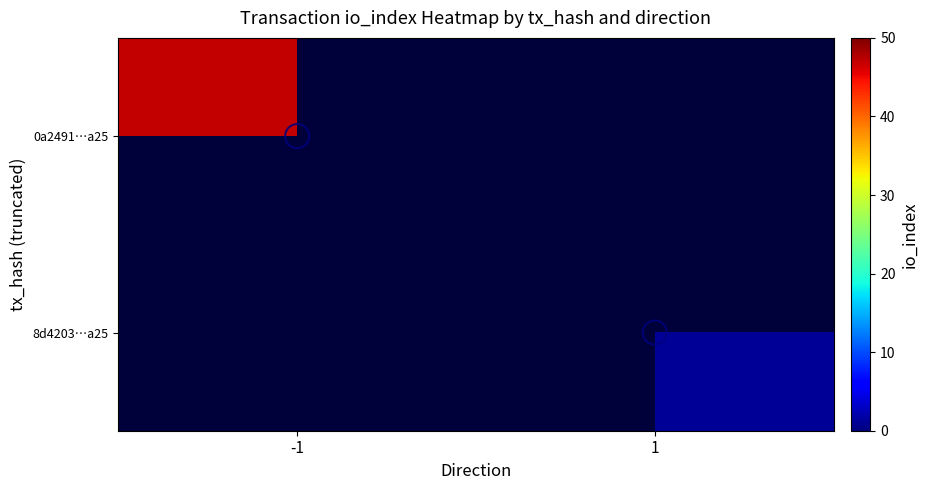

Which has a higher value, 1 or -1?

-1